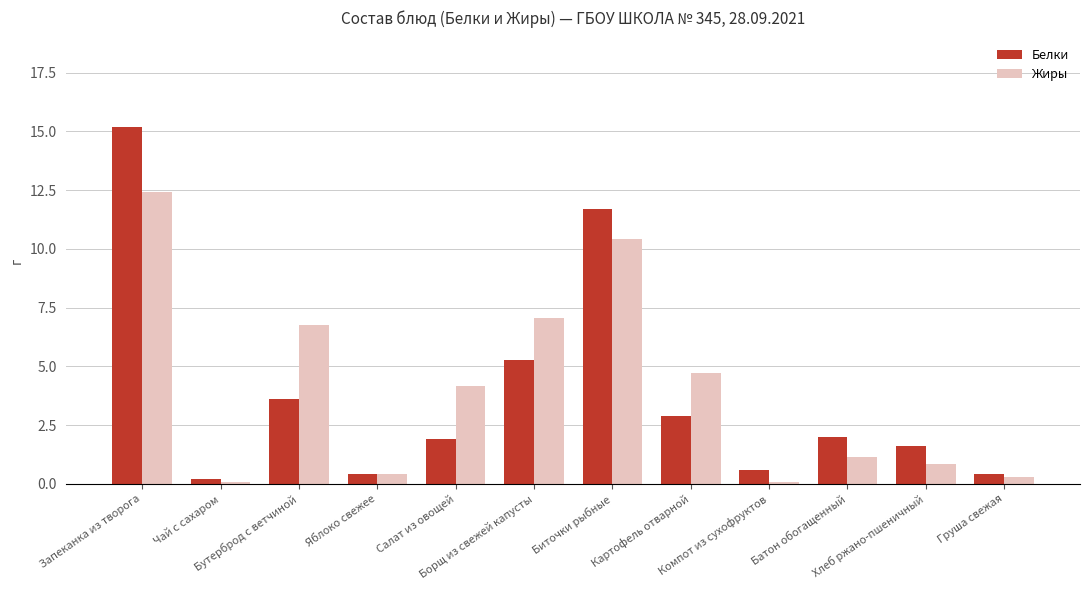

What is the maximum value for Жиры?

12.4